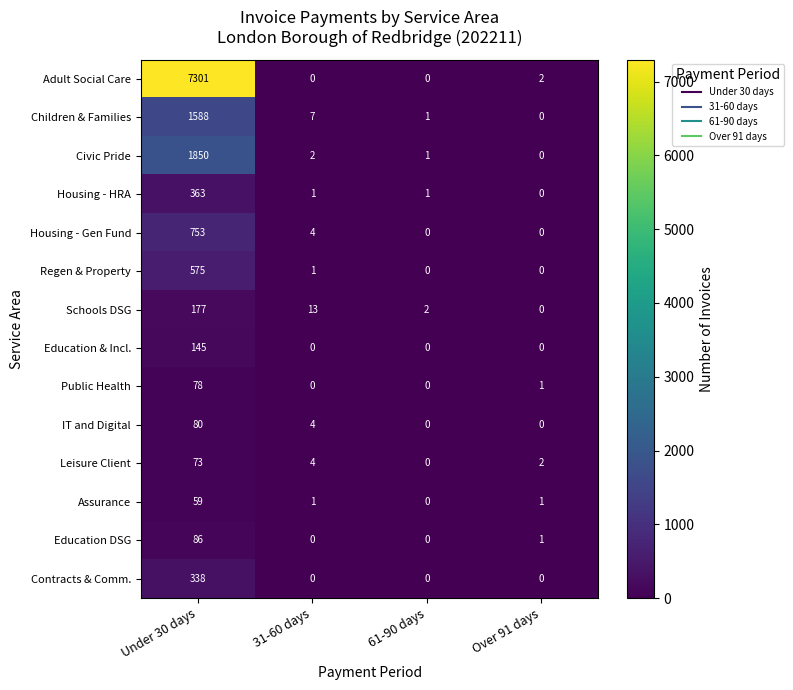

What is the maximum value shown in the chart?

7301